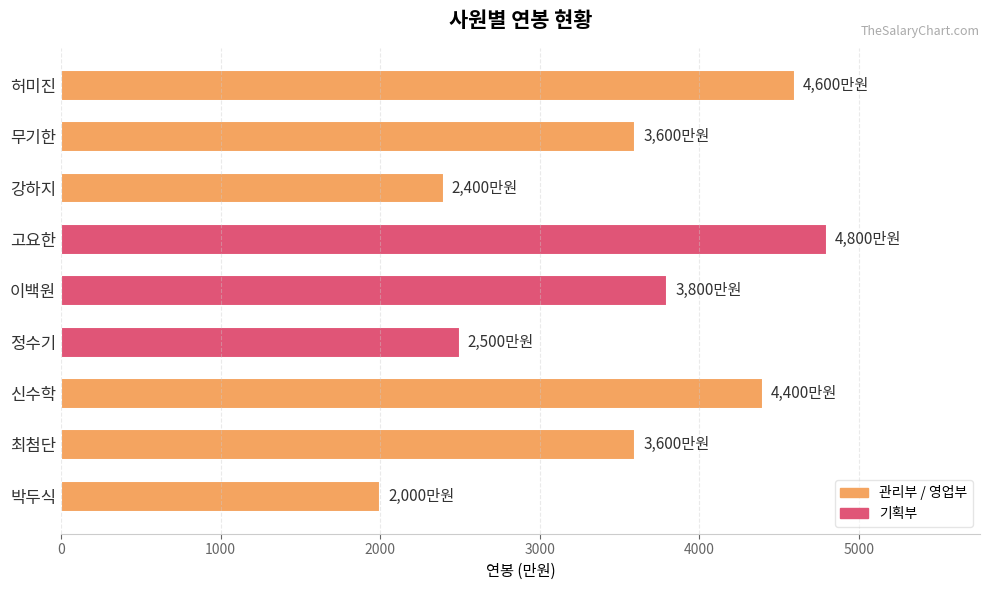

What is the average value?

3522